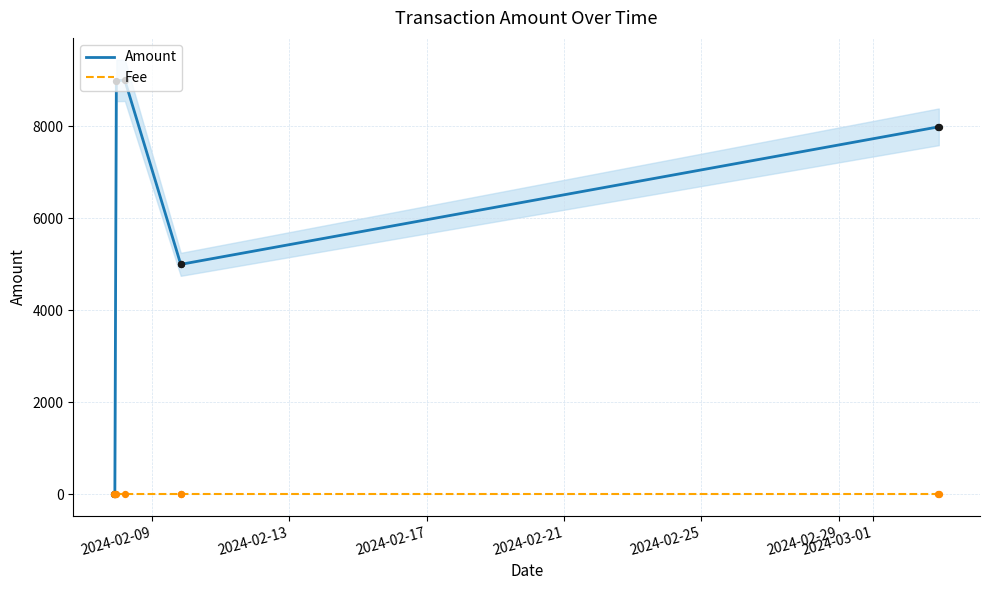

Which series has the largest Y range (max minus min)?

Amount